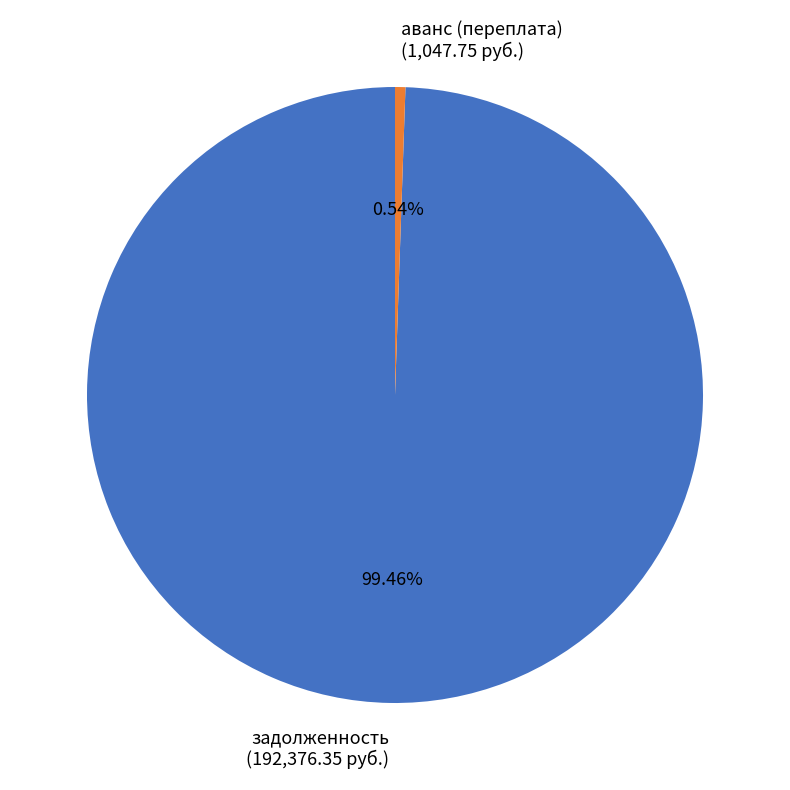

Is there any slice that represents more than half of the pie?

Yes